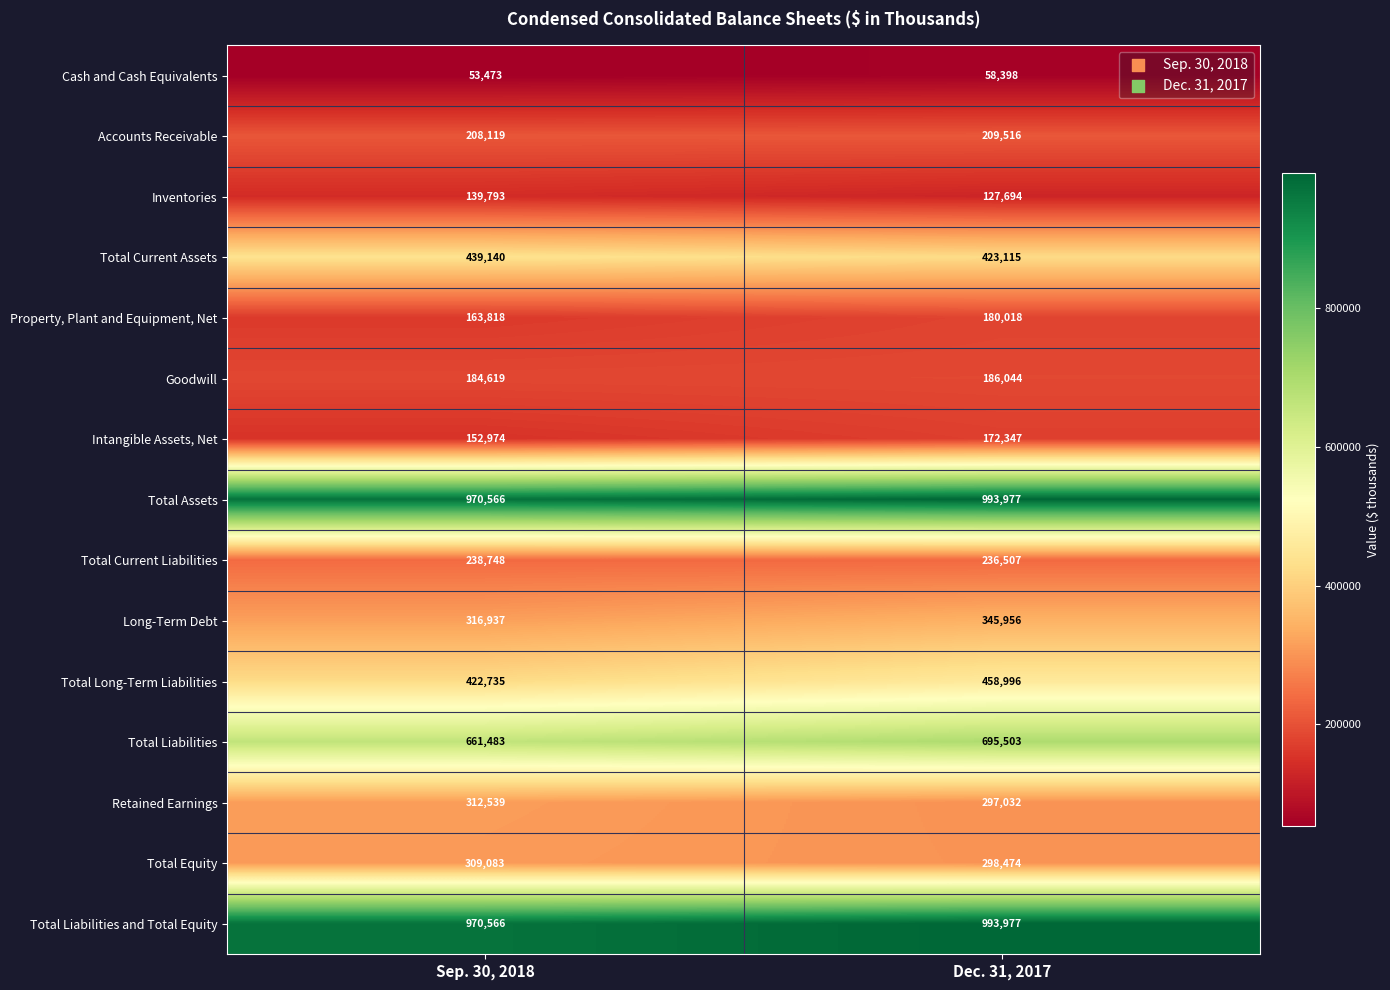

Reading right to left, what are all the values shown in this chart?

Cash and Cash Equivalents: Dec. 31, 2017=58398	Sep. 30, 2018=53473
Accounts Receivable: Dec. 31, 2017=209516	Sep. 30, 2018=208119
Inventories: Dec. 31, 2017=127694	Sep. 30, 2018=139793
Total Current Assets: Dec. 31, 2017=423115	Sep. 30, 2018=439140
Property, Plant and Equipment, Net: Dec. 31, 2017=180018	Sep. 30, 2018=163818
Goodwill: Dec. 31, 2017=186044	Sep. 30, 2018=184619
Intangible Assets, Net: Dec. 31, 2017=172347	Sep. 30, 2018=152974
Total Assets: Dec. 31, 2017=993977	Sep. 30, 2018=970566
Total Current Liabilities: Dec. 31, 2017=236507	Sep. 30, 2018=238748
Long-Term Debt: Dec. 31, 2017=345956	Sep. 30, 2018=316937
Total Long-Term Liabilities: Dec. 31, 2017=458996	Sep. 30, 2018=422735
Total Liabilities: Dec. 31, 2017=695503	Sep. 30, 2018=661483
Retained Earnings: Dec. 31, 2017=297032	Sep. 30, 2018=312539
Total Equity: Dec. 31, 2017=298474	Sep. 30, 2018=309083
Total Liabilities and Total Equity: Dec. 31, 2017=993977	Sep. 30, 2018=970566